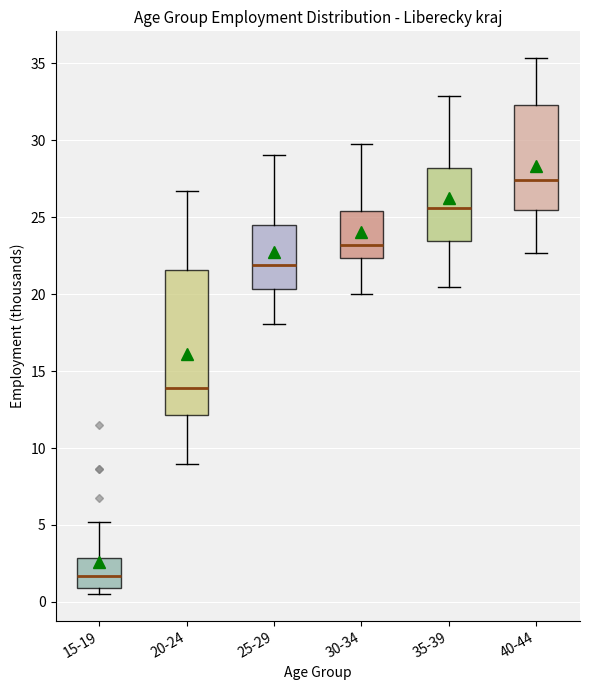

Reading left to right, transcribe this box plot: for each box, give where its median line is, the range the box spans, and where its two whiskers end, as read against the y-axis. The values are not printed on the chart, so give them approximately, as read against the axis.

15-19: median 1.5, box 1.0 to 3.0, whiskers 0.5 to 5.0
20-24: median 14.0, box 12.0 to 21.5, whiskers 9.0 to 26.5
25-29: median 22.0, box 20.5 to 24.5, whiskers 18.0 to 29.0
30-34: median 23.0, box 22.5 to 25.5, whiskers 20.0 to 30.0
35-39: median 25.5, box 23.5 to 28.0, whiskers 20.5 to 33.0
40-44: median 27.5, box 25.5 to 32.5, whiskers 22.5 to 35.5